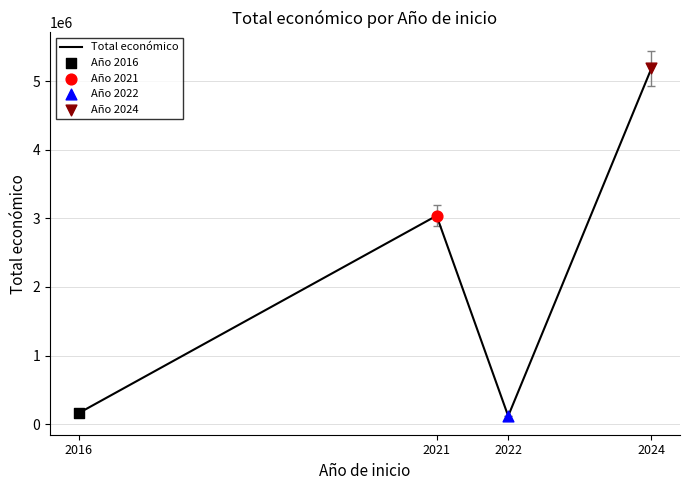

What is the change in value from 2022 to 2024?

+5065097